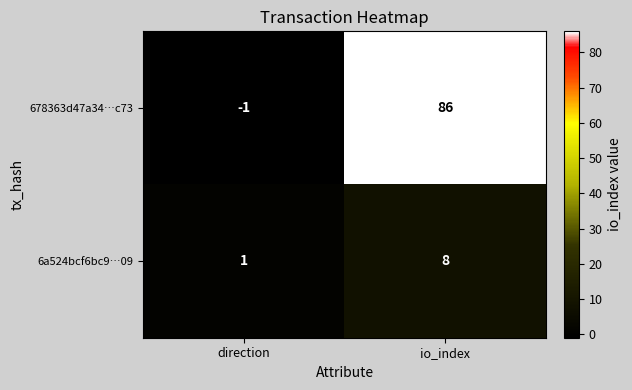

Rank the series by their average value, from lowest to highest.

6a524bcf6bc9…09, 678363d47a34…c73